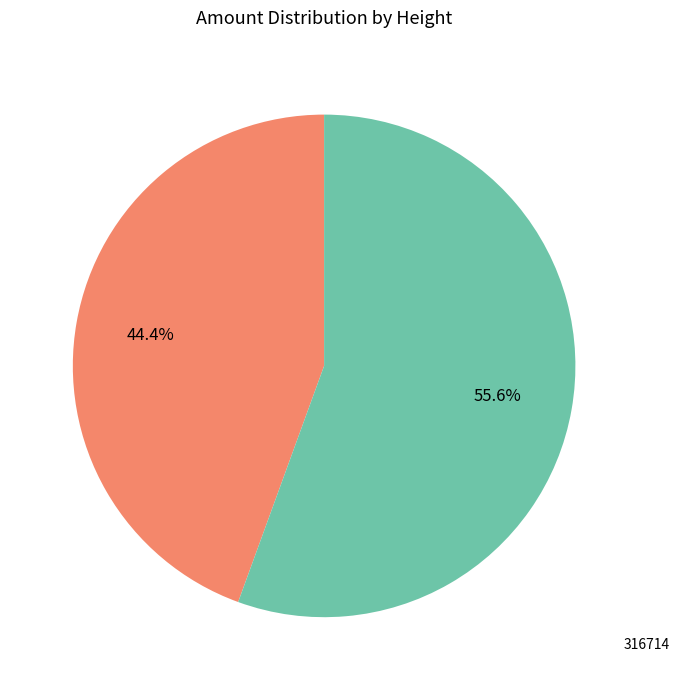

Does any single category account for the majority?

Yes